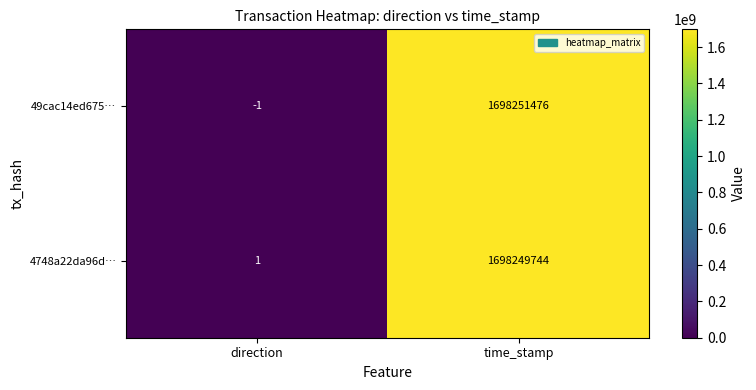

The value of 49cac14ed675… at direction is -1. True or false?

True